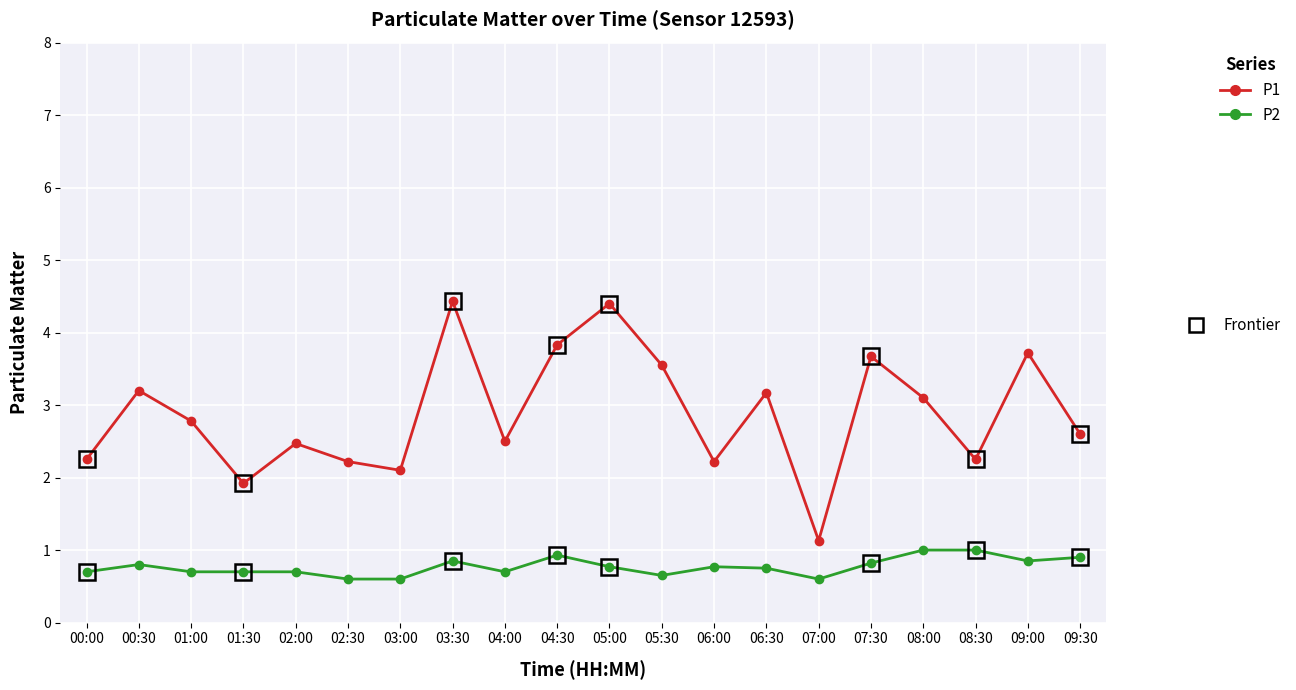

What is the smallest value displayed?

0.6